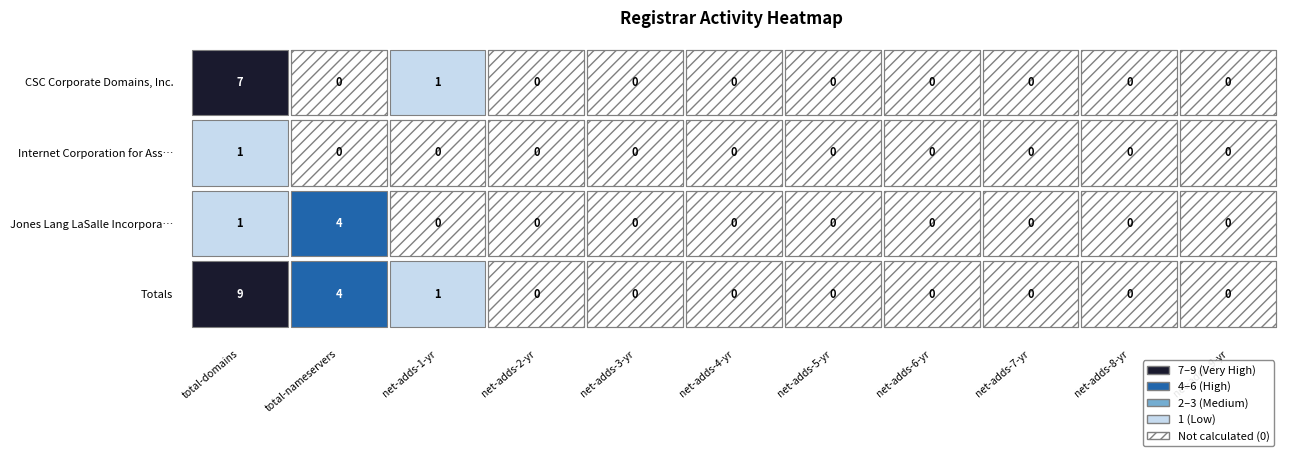

Reading left to right, what are all the values shown in this chart?

CSC Corporate Domains, Inc.: total-domains=7	total-nameservers=0	net-adds-1-yr=1	net-adds-2-yr=0	net-adds-3-yr=0	net-adds-4-yr=0	net-adds-5-yr=0	net-adds-6-yr=0	net-adds-7-yr=0	net-adds-8-yr=0	net-adds-9-yr=0
Internet Corporation for Assigned Names: total-domains=1	total-nameservers=0	net-adds-1-yr=0	net-adds-2-yr=0	net-adds-3-yr=0	net-adds-4-yr=0	net-adds-5-yr=0	net-adds-6-yr=0	net-adds-7-yr=0	net-adds-8-yr=0	net-adds-9-yr=0
Jones Lang LaSalle Incorporated: total-domains=1	total-nameservers=4	net-adds-1-yr=0	net-adds-2-yr=0	net-adds-3-yr=0	net-adds-4-yr=0	net-adds-5-yr=0	net-adds-6-yr=0	net-adds-7-yr=0	net-adds-8-yr=0	net-adds-9-yr=0
Totals: total-domains=9	total-nameservers=4	net-adds-1-yr=1	net-adds-2-yr=0	net-adds-3-yr=0	net-adds-4-yr=0	net-adds-5-yr=0	net-adds-6-yr=0	net-adds-7-yr=0	net-adds-8-yr=0	net-adds-9-yr=0